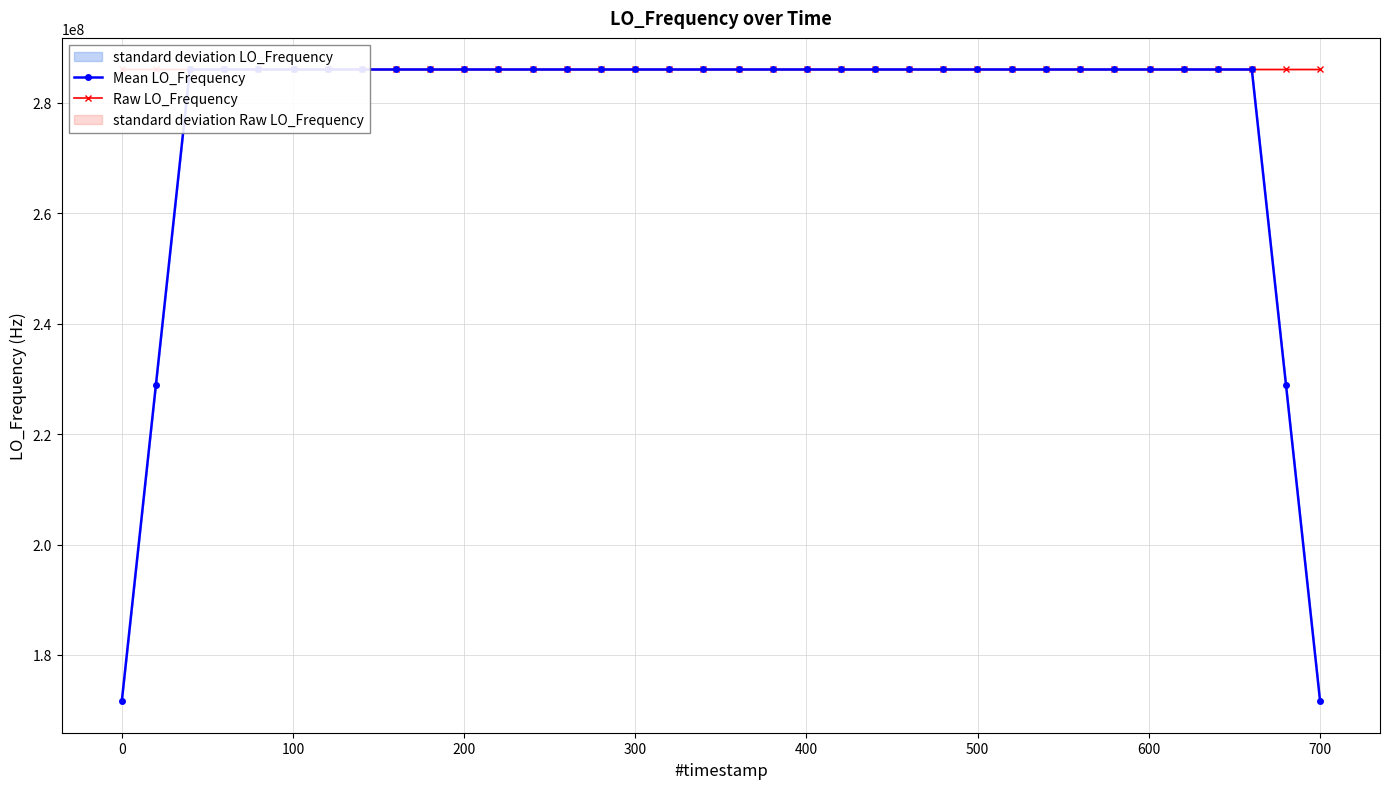

What is the value of the Mean LO_Frequency point at the 17th from the left?

286047003.2